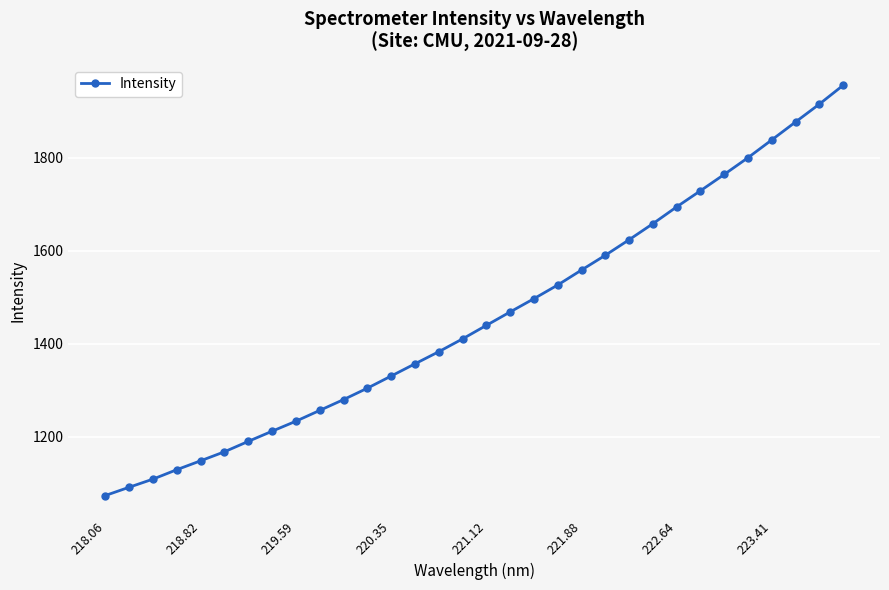

True or false: the data has more than 2 interior local peaks.

False